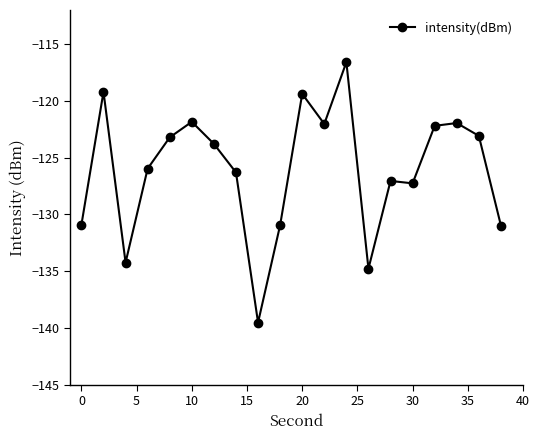

What is the sum of all values?

-2521.4